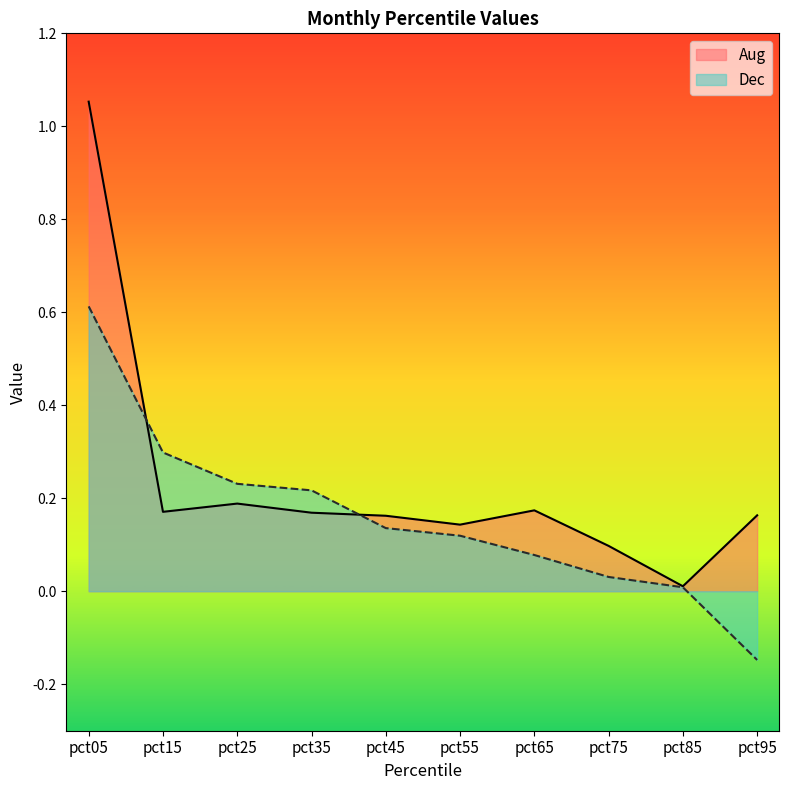

At which category is the sum across all series the highest?

pct05